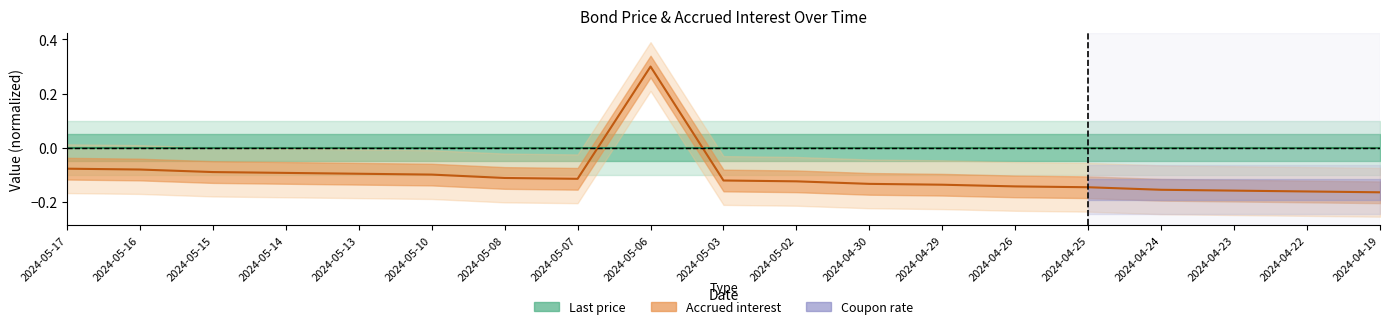

What is the value of the 16th point from the left?

-0.2